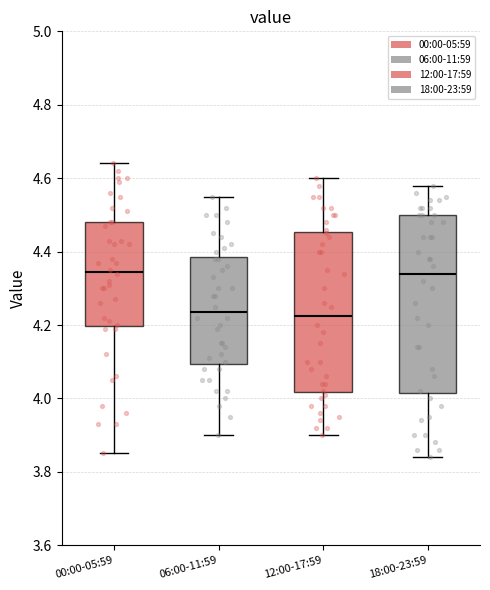

Reading left to right, transcribe this box plot: for each box, give where its median line is, the range the box spans, and where its two whiskers end, as read against the y-axis. The values are not printed on the chart, so give them approximately, as read against the axis.

00:00-05:59: median 4.34, box 4.20 to 4.48, whiskers 3.86 to 4.64
06:00-11:59: median 4.24, box 4.10 to 4.38, whiskers 3.90 to 4.56
12:00-17:59: median 4.22, box 4.02 to 4.46, whiskers 3.90 to 4.60
18:00-23:59: median 4.34, box 4.02 to 4.50, whiskers 3.84 to 4.58